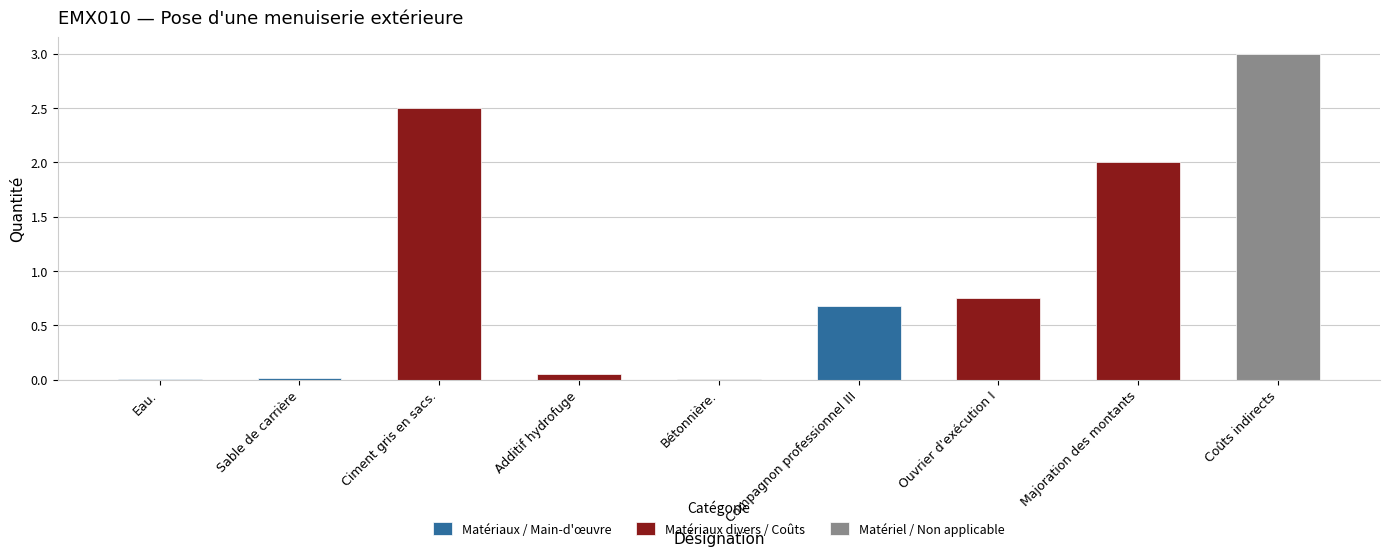

At which category does the chart reach its minimum across all series?

Eau.